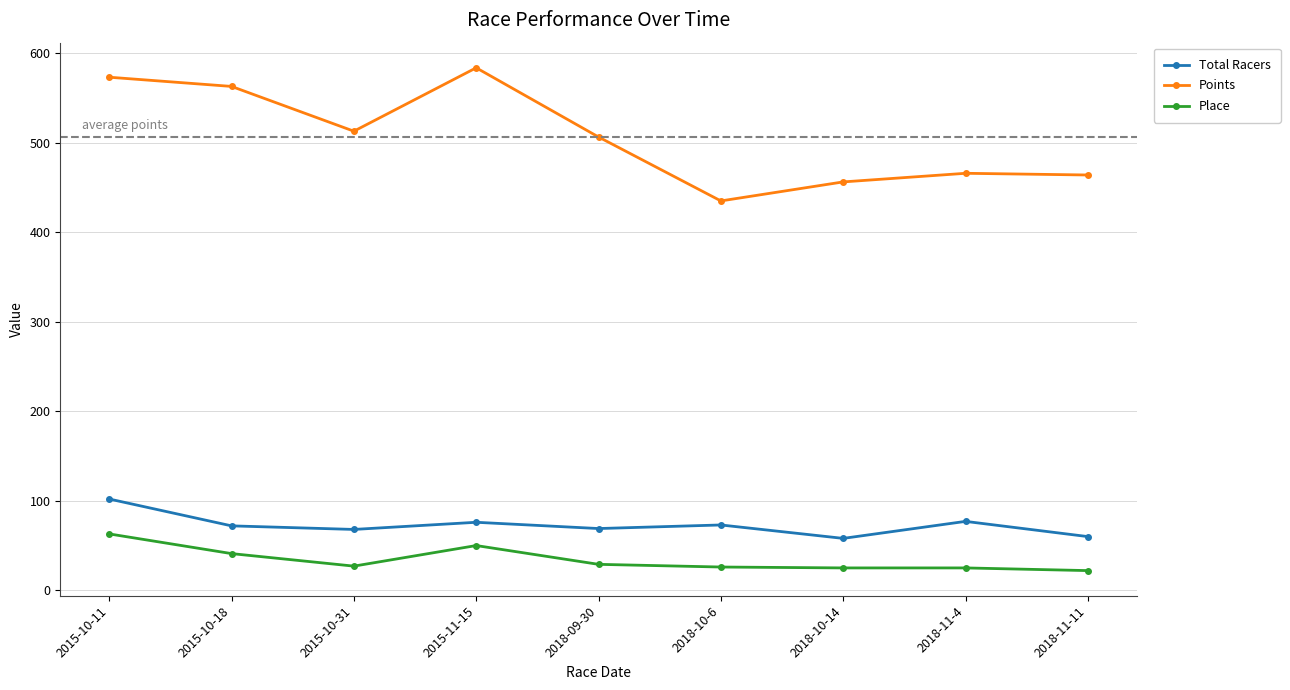

Which series changed the most between 2015-10-18 and 2018-11-4?

Points